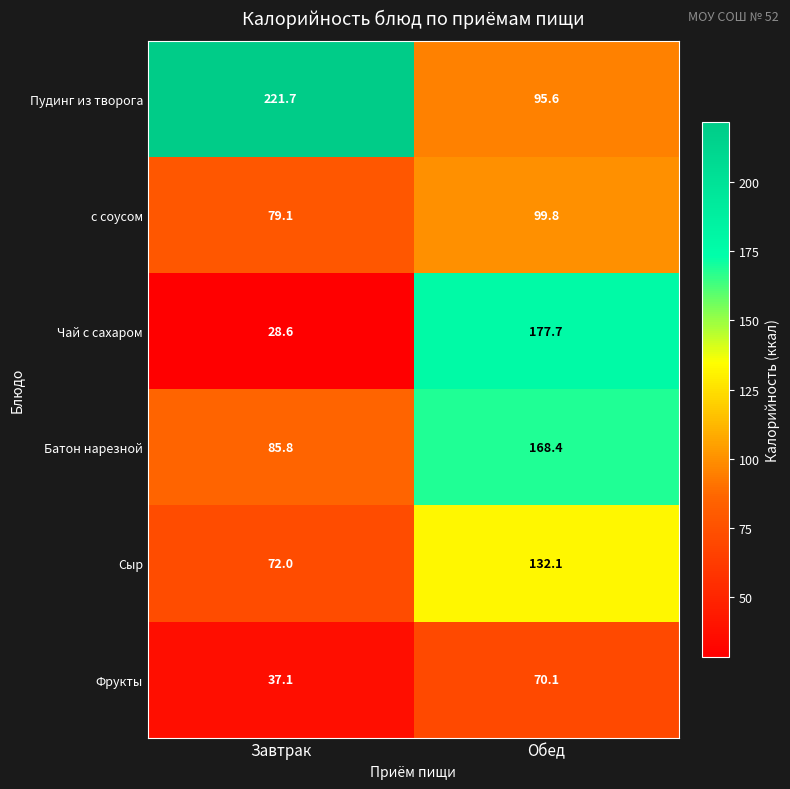

What is the sum of all Батон нарезной values?

254.2